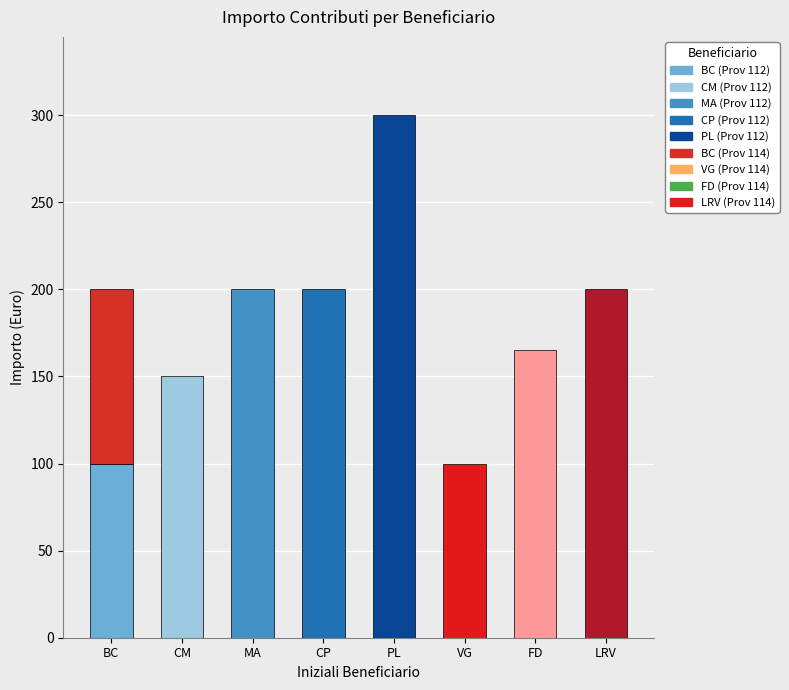

Is it true that Prov 112 equals 143 at FD?

False